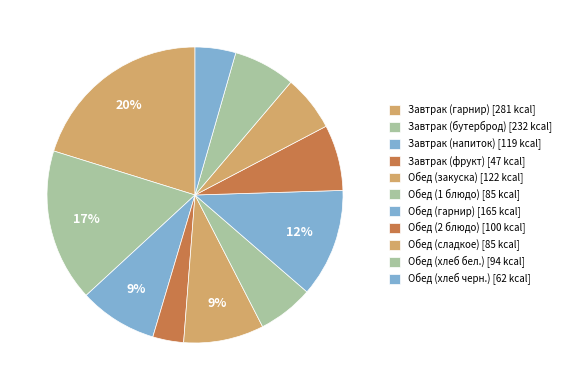

How many segments does this pie chart have?

11